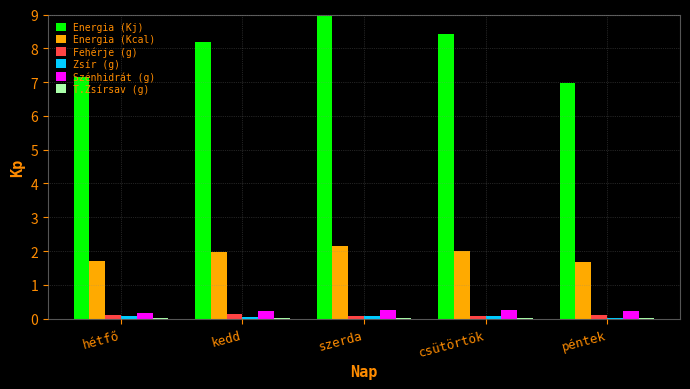

Which series has the largest total across all categories?

Energia (Kj)